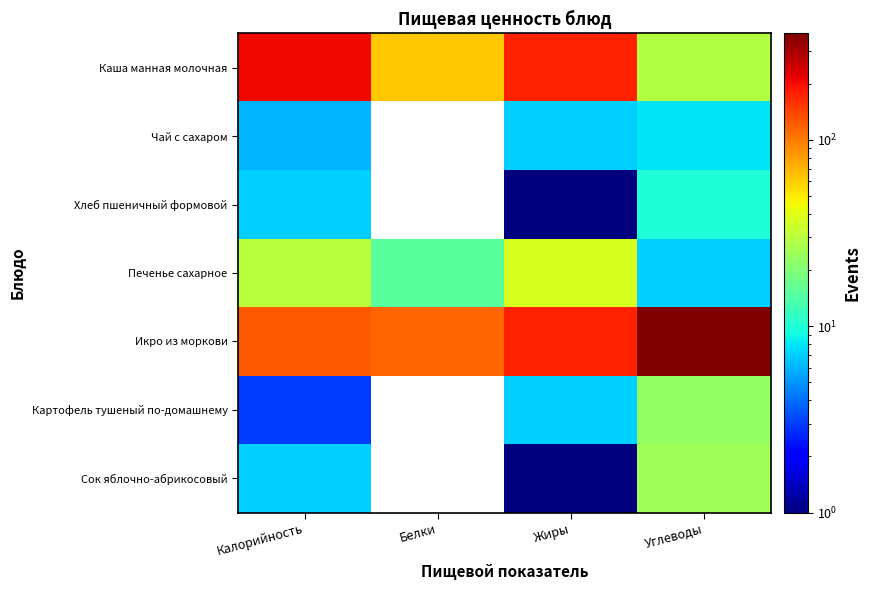

Reading right to left, what are all the values shown in this chart?

Каша манная молочная: Углеводы=29	Жиры=176	Белки=62	Калорийность=206
Чай с сахаром: Углеводы=8	Жиры=7	Белки=0	Калорийность=6
Хлеб пшеничный формовой: Углеводы=10	Жиры=1	Белки=0	Калорийность=7
Печенье сахарное: Углеводы=7	Жиры=37	Белки=15	Калорийность=30
Икро из моркови: Углеводы=373	Жиры=176	Белки=116	Калорийность=125
Картофель тушеный по-домашнему: Углеводы=23	Жиры=7	Белки=0	Калорийность=3
Сок яблочно-абрикосовый: Углеводы=25	Жиры=1	Белки=0	Калорийность=7